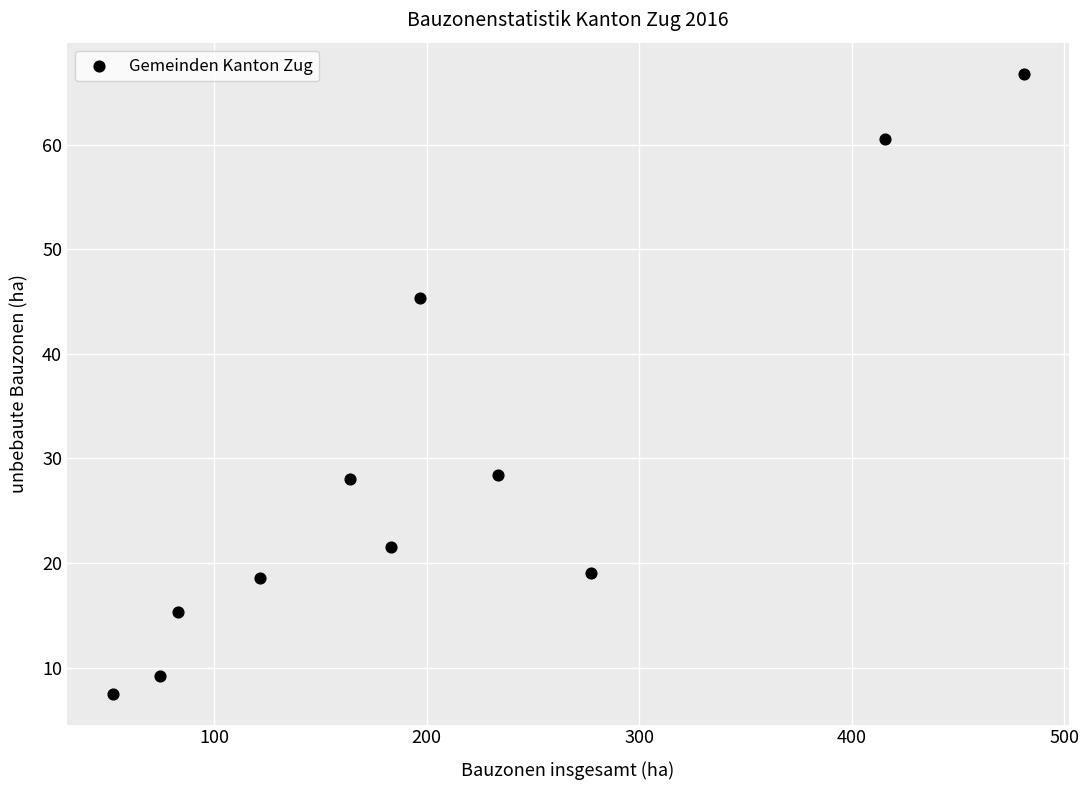

What is the range of Y values (max minus min)?

59.3